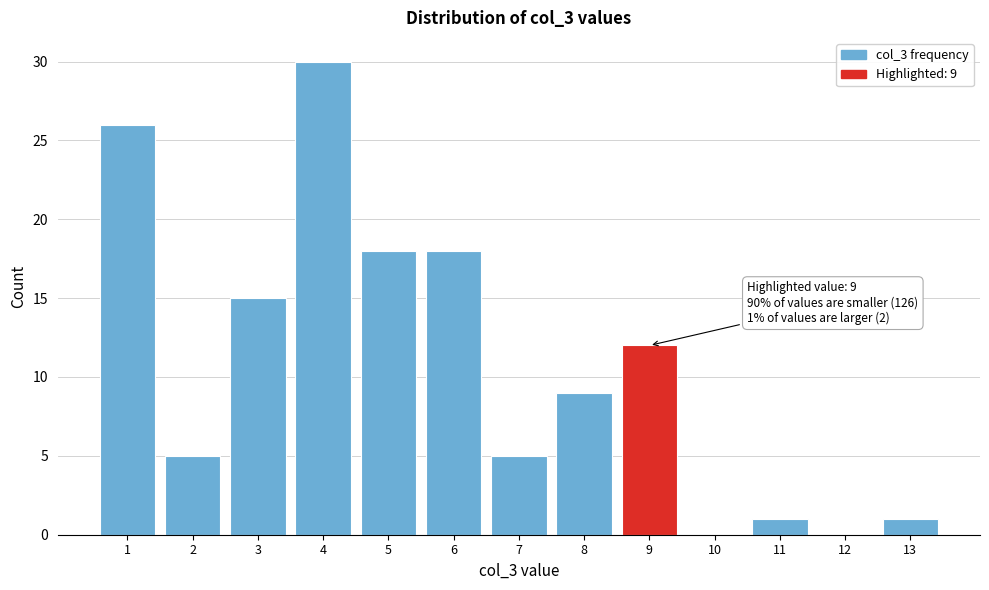

Which range on the x-axis has the tallest bar?

3.5 to 4.5